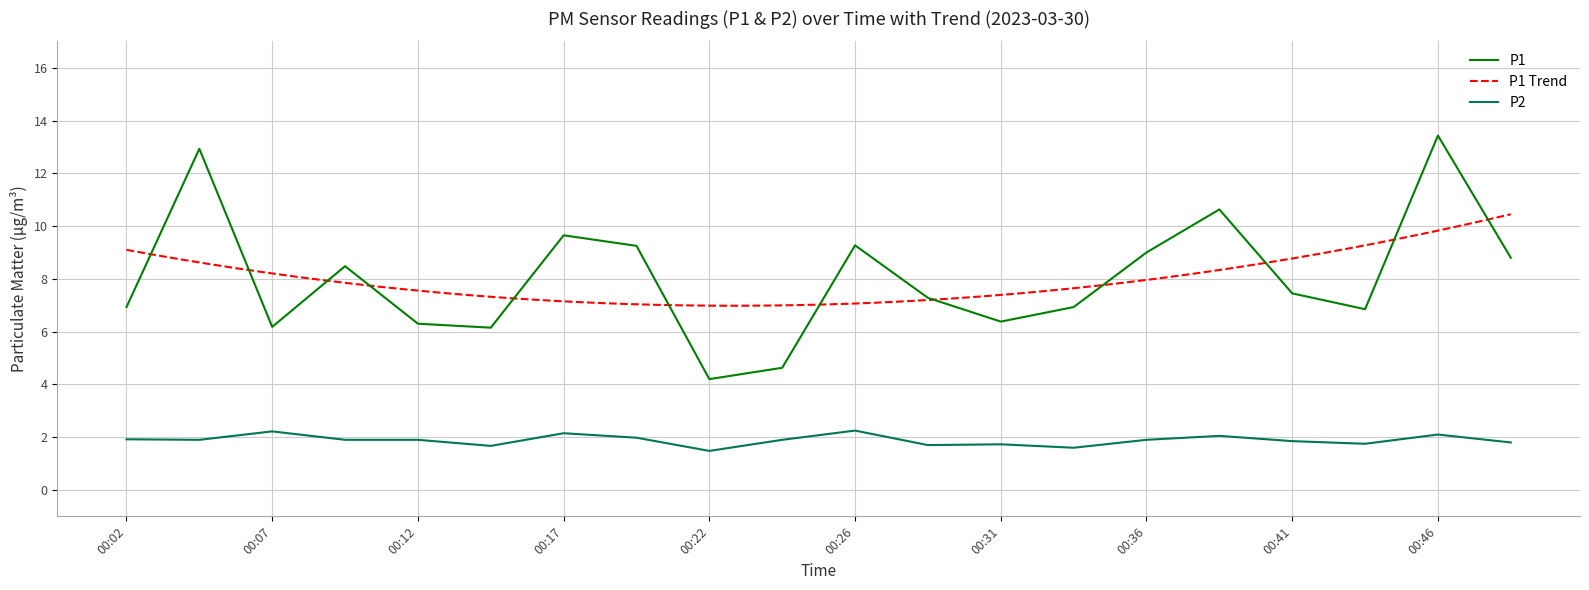

Which series has the largest range (max minus min)?

P1